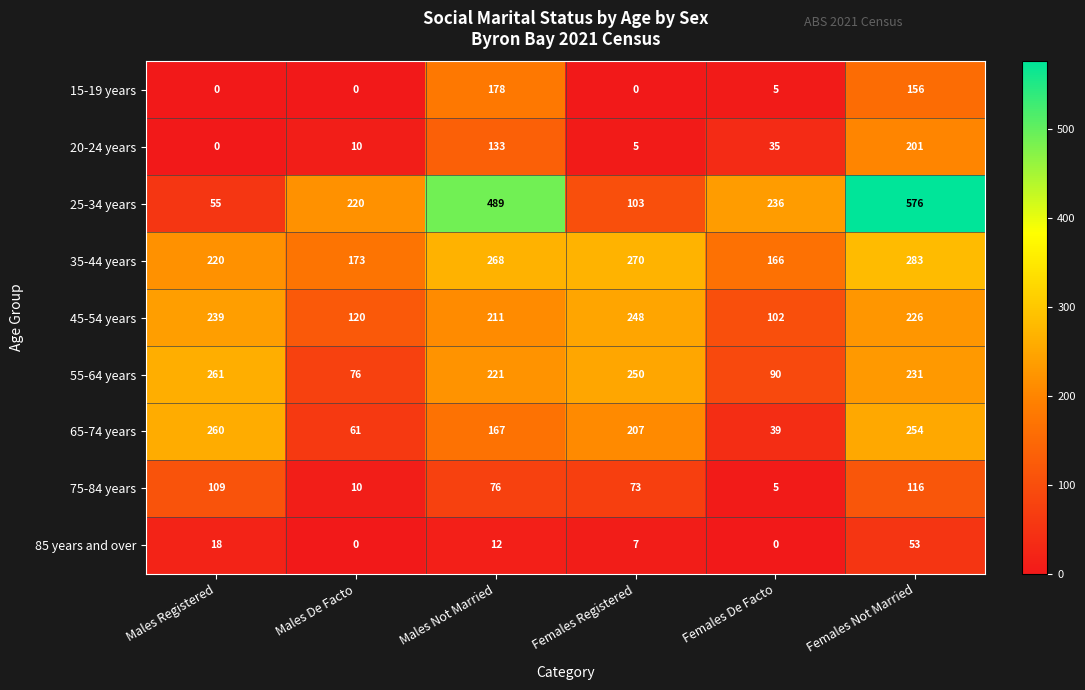

What is the sum of the 15-19 years values at Females Not Married and Females De Facto?

161